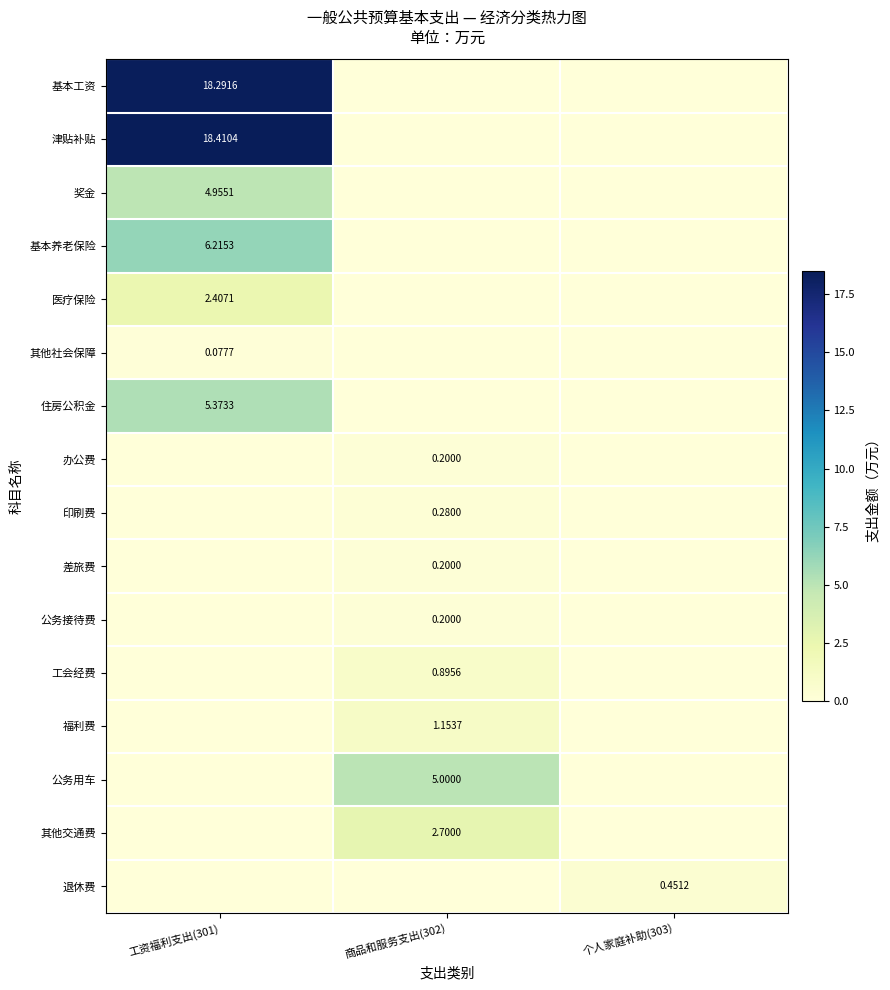

Which category has the highest value across all series?

工资福利支出(301)